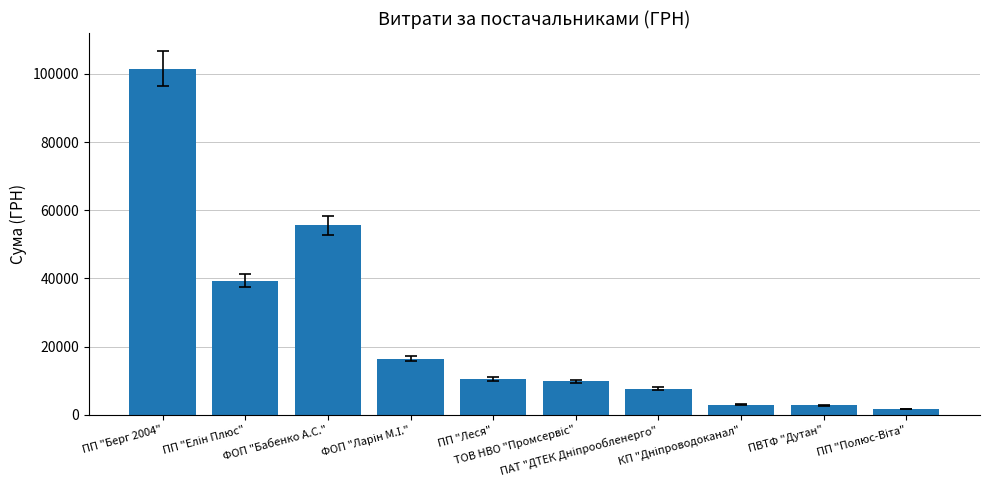

How many data points does each series have?

10